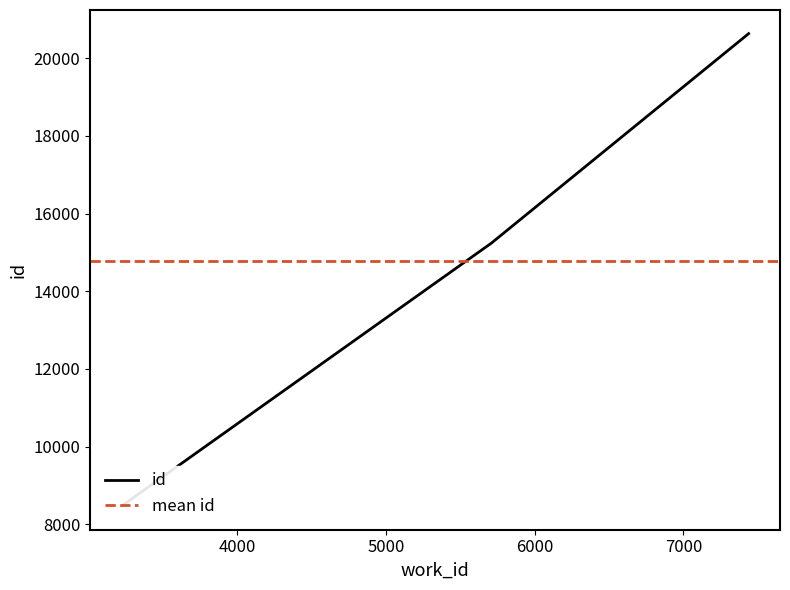

What is the change in value from 3224 to 5709?

+6769